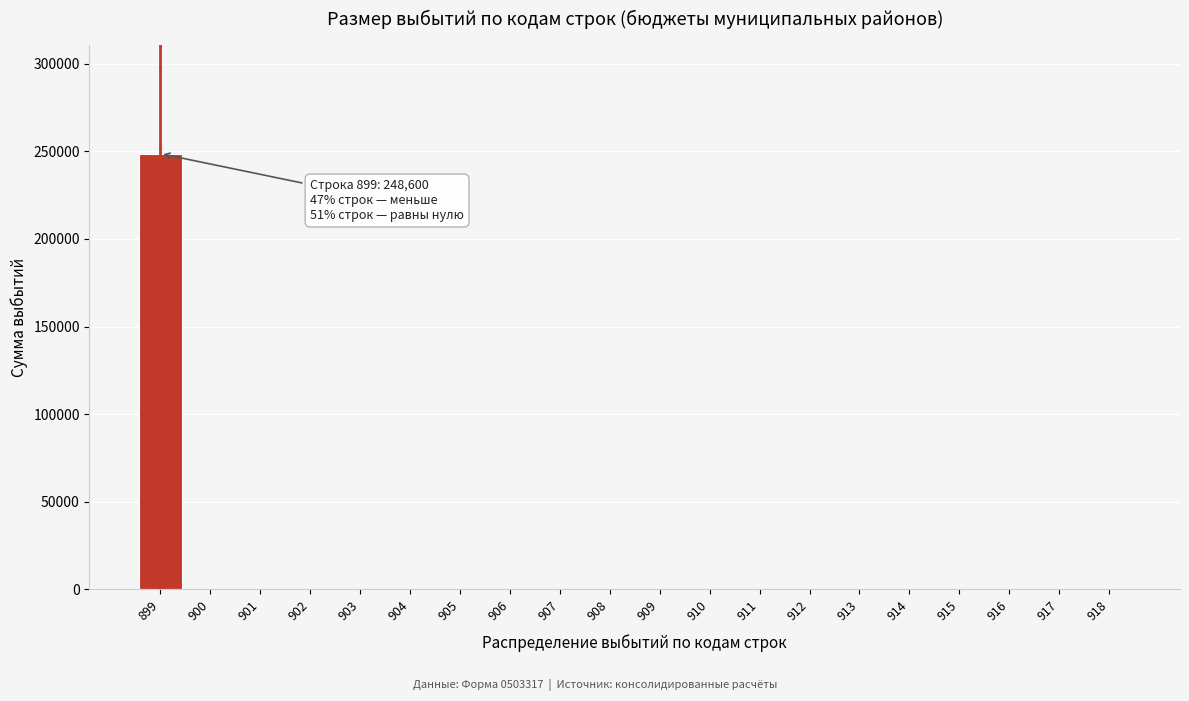

Reading right to left, list all the values displayed in this chart.

918=0	917=0	916=0	915=0	914=0	913=0	912=0	911=0	910=0	909=0	908=0	907=0	906=0	905=0	904=0	903=0	902=0	901=0	900=0	899=248600